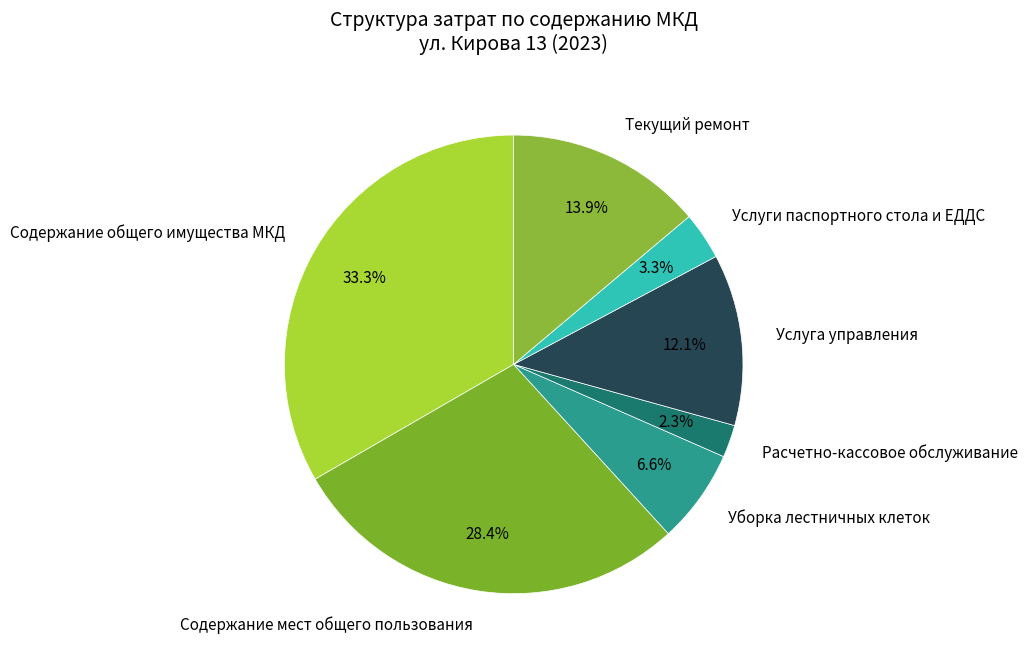

To the nearest percent, what is the combined percentage of Содержание общего имущества МКД and Услуга управления?

45%